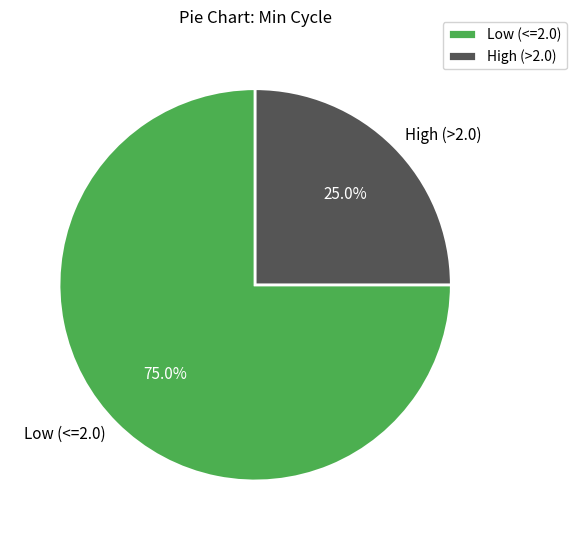

What percentage is NOT represented by High (>2.0)?

75.0%